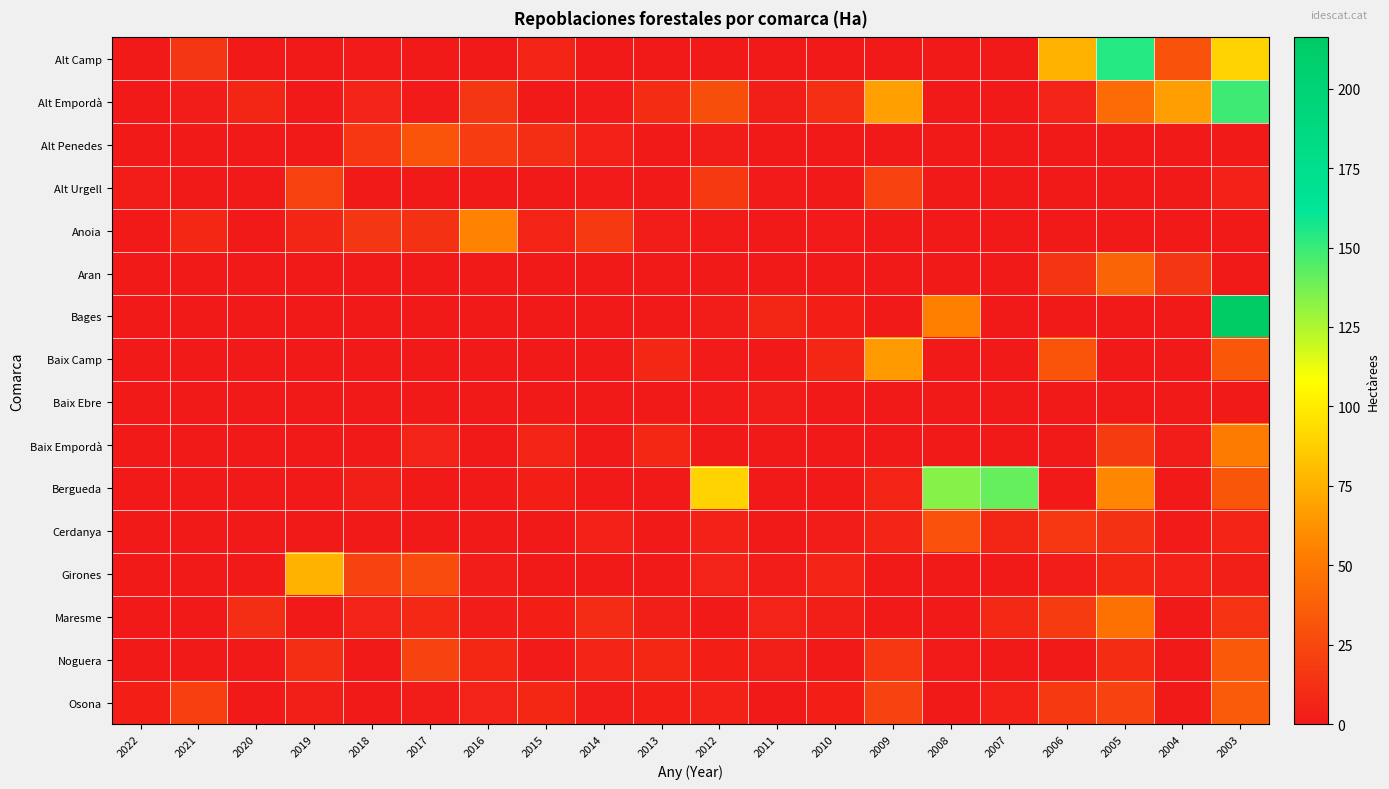

Reading right to left, list all the values displayed in this chart.

Alt Camp: 2003=89.8	2004=30.4	2005=153.7	2006=75.6	2007=0.0	2008=0.0	2009=0.0	2010=0.0	2011=0.0	2012=0.0	2013=0.0	2014=0.0	2015=6.5	2016=0.0	2017=0.0	2018=1.5	2019=0.0	2020=0.0	2021=15.8	2022=0.0
Alt Empordà: 2003=149.4	2004=67.5	2005=43.8	2006=5.9	2007=0.0	2008=0.0	2009=68.0	2010=12.3	2011=2.8	2012=28.6	2013=10.2	2014=1.3	2015=0.0	2016=16.0	2017=1.3	2018=5.6	2019=0.2	2020=7.4	2021=2.4	2022=0.0
Alt Penedes: 2003=0.0	2004=0.0	2005=0.0	2006=0.0	2007=0.0	2008=0.0	2009=0.0	2010=0.0	2011=0.0	2012=2.0	2013=0.0	2014=4.3	2015=11.5	2016=18.8	2017=31.4	2018=16.8	2019=0.0	2020=0.0	2021=0.0	2022=0.0
Alt Urgell: 2003=4.7	2004=0.0	2005=0.0	2006=0.0	2007=0.0	2008=0.0	2009=21.2	2010=0.0	2011=1.0	2012=17.4	2013=0.0	2014=1.3	2015=0.0	2016=0.0	2017=0.0	2018=0.4	2019=21.5	2020=0.0	2021=0.0	2022=2.5
Anoia: 2003=0.0	2004=0.0	2005=0.0	2006=0.0	2007=0.0	2008=0.0	2009=0.0	2010=1.2	2011=0.0	2012=1.0	2013=2.0	2014=17.0	2015=6.7	2016=54.9	2017=12.7	2018=16.0	2019=7.0	2020=0.0	2021=8.0	2022=0.0
Aran: 2003=0.0	2004=15.7	2005=39.4	2006=14.6	2007=0.0	2008=0.0	2009=0.0	2010=0.0	2011=0.0	2012=0.0	2013=0.0	2014=0.0	2015=0.0	2016=0.0	2017=0.0	2018=0.0	2019=0.0	2020=0.0	2021=0.0	2022=0.0
Bages: 2003=216.1	2004=0.0	2005=0.0	2006=0.0	2007=0.0	2008=53.7	2009=0.1	2010=4.0	2011=7.5	2012=2.1	2013=0.0	2014=0.0	2015=0.5	2016=0.0	2017=0.0	2018=0.0	2019=0.2	2020=0.0	2021=0.0	2022=0.0
Baix Camp: 2003=33.5	2004=0.0	2005=0.0	2006=31.5	2007=0.0	2008=0.0	2009=65.5	2010=8.2	2011=0.0	2012=1.0	2013=8.3	2014=0.0	2015=0.0	2016=0.0	2017=0.0	2018=0.4	2019=0.0	2020=0.0	2021=0.0	2022=0.0
Baix Ebre: 2003=0.0	2004=0.0	2005=0.0	2006=0.0	2007=0.0	2008=0.0	2009=0.0	2010=0.0	2011=2.2	2012=1.5	2013=0.0	2014=0.0	2015=0.0	2016=0.0	2017=0.0	2018=0.0	2019=0.0	2020=0.0	2021=0.0	2022=0.0
Baix Empordà: 2003=52.1	2004=1.9	2005=17.9	2006=0.0	2007=0.0	2008=0.0	2009=0.0	2010=0.0	2011=0.0	2012=0.0	2013=7.9	2014=0.0	2015=6.4	2016=0.4	2017=5.7	2018=0.4	2019=0.0	2020=0.0	2021=0.0	2022=0.0
Bergueda: 2003=32.9	2004=0.0	2005=56.6	2006=0.0	2007=140.5	2008=134.0	2009=6.4	2010=0.0	2011=0.0	2012=89.6	2013=0.3	2014=0.8	2015=3.7	2016=0.0	2017=0.0	2018=3.0	2019=0.2	2020=0.0	2021=0.0	2022=0.0
Cerdanya: 2003=6.6	2004=0.9	2005=13.5	2006=16.8	2007=7.0	2008=30.0	2009=6.7	2010=2.5	2011=0.0	2012=4.5	2013=0.0	2014=4.5	2015=0.0	2016=0.0	2017=0.0	2018=0.4	2019=0.2	2020=0.0	2021=0.0	2022=0.0
Girones: 2003=3.1	2004=4.3	2005=7.8	2006=1.9	2007=0.0	2008=0.0	2009=0.2	2010=6.3	2011=2.3	2012=5.1	2013=0.0	2014=0.0	2015=0.0	2016=1.9	2017=26.5	2018=22.2	2019=76.8	2020=0.0	2021=0.0	2022=0.0
Maresme: 2003=14.0	2004=0.0	2005=46.7	2006=18.1	2007=8.7	2008=0.0	2009=0.0	2010=3.2	2011=5.7	2012=0.0	2013=3.0	2014=9.5	2015=3.9	2016=2.0	2017=8.9	2018=5.9	2019=0.0	2020=11.4	2021=0.0	2022=0.0
Noguera: 2003=34.0	2004=0.0	2005=10.5	2006=0.0	2007=0.0	2008=1.5	2009=16.2	2010=0.0	2011=2.9	2012=3.6	2013=7.9	2014=6.1	2015=1.2	2016=7.7	2017=22.3	2018=0.0	2019=11.0	2020=0.0	2021=0.0	2022=0.0
Osona: 2003=35.4	2004=0.0	2005=22.4	2006=17.2	2007=4.5	2008=0.2	2009=22.0	2010=4.0	2011=0.2	2012=4.6	2013=3.9	2014=1.7	2015=8.0	2016=5.1	2017=2.5	2018=0.0	2019=3.2	2020=0.0	2021=21.1	2022=3.6